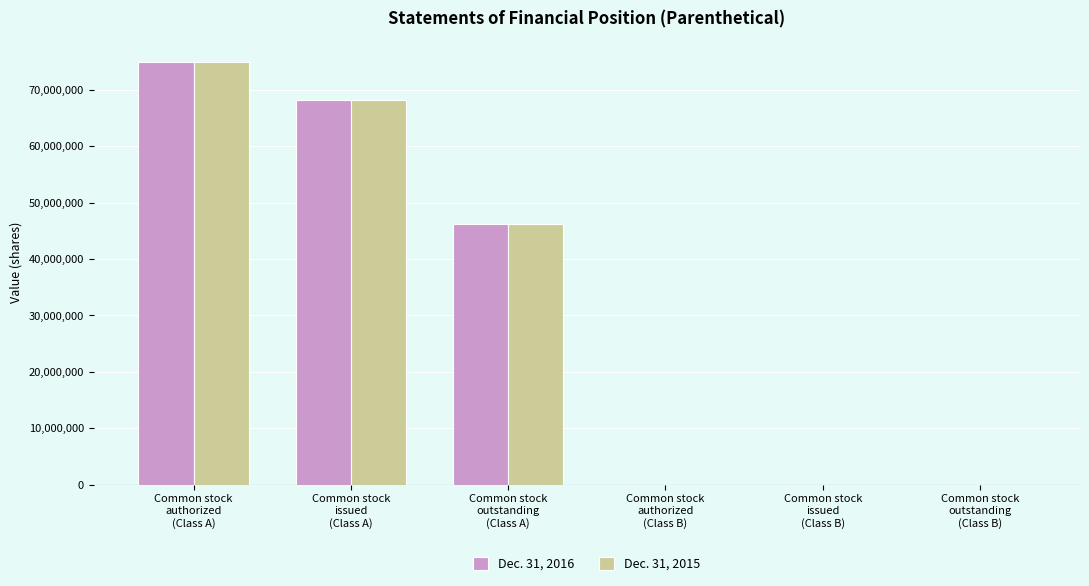

What is the maximum value shown in the chart?

74996930